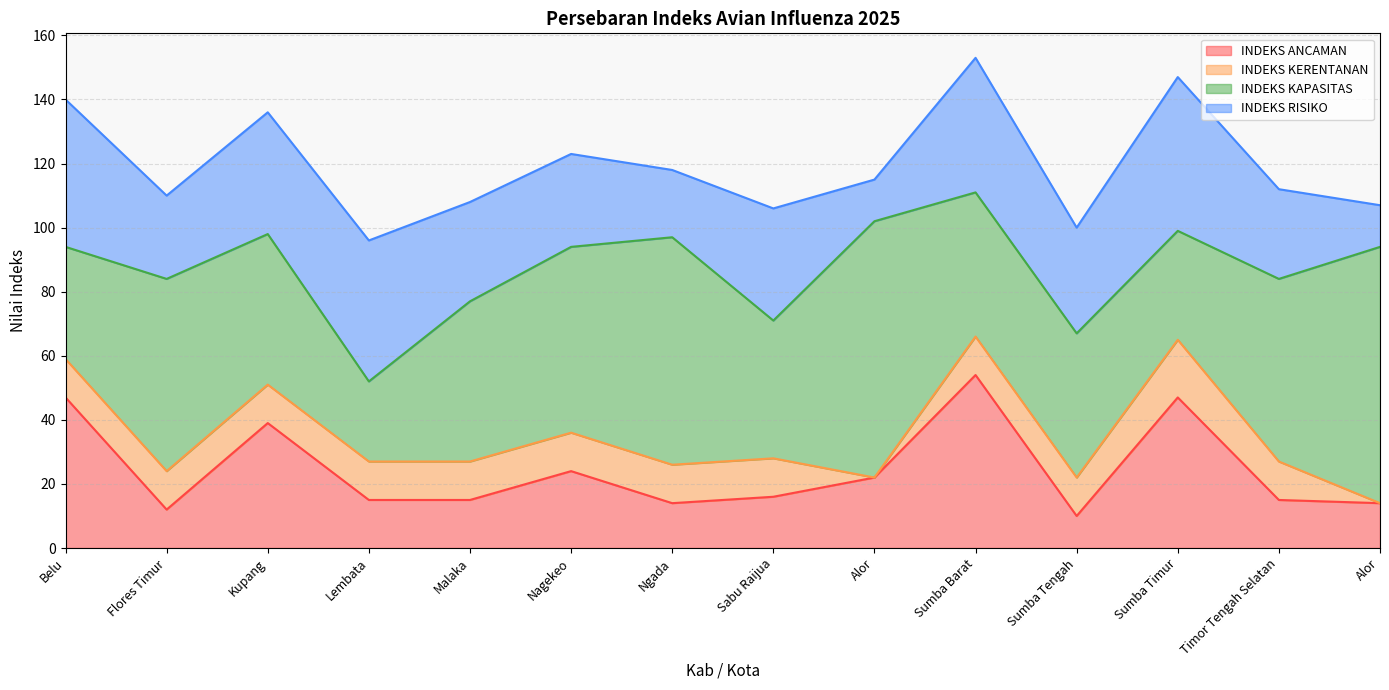

What is the sum of all INDEKS RISIKO values?

447